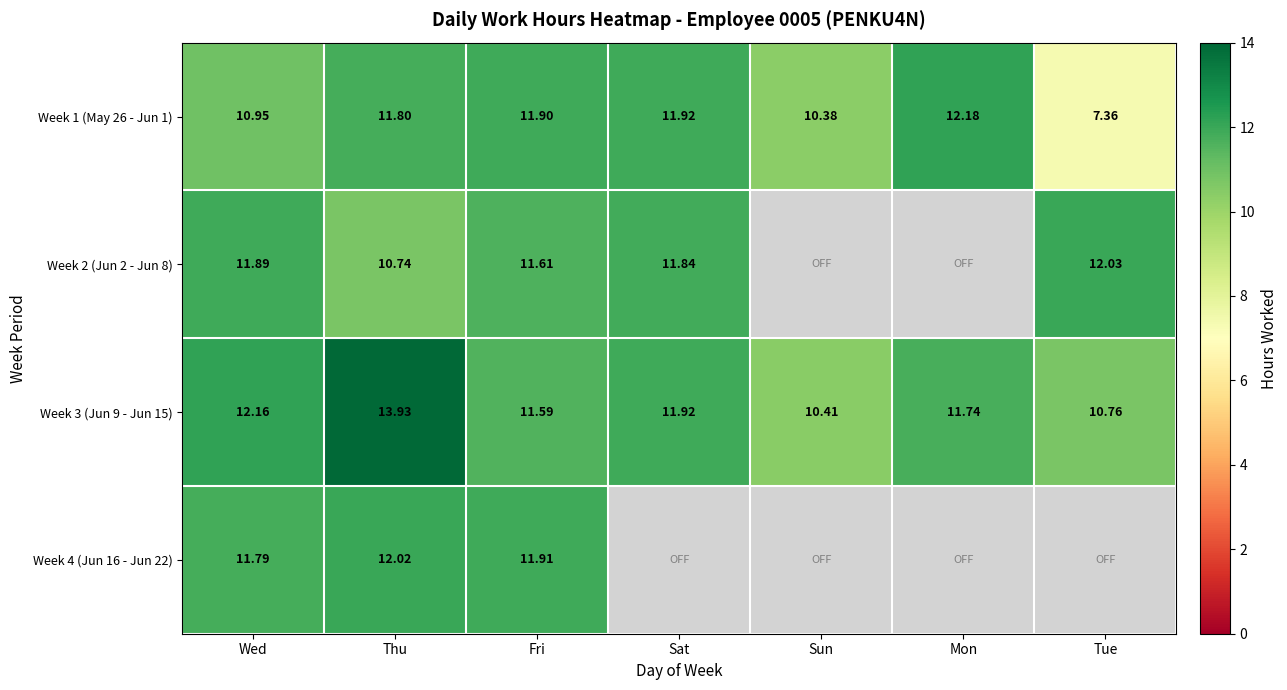

At which category is the sum across all series the highest?

Thu